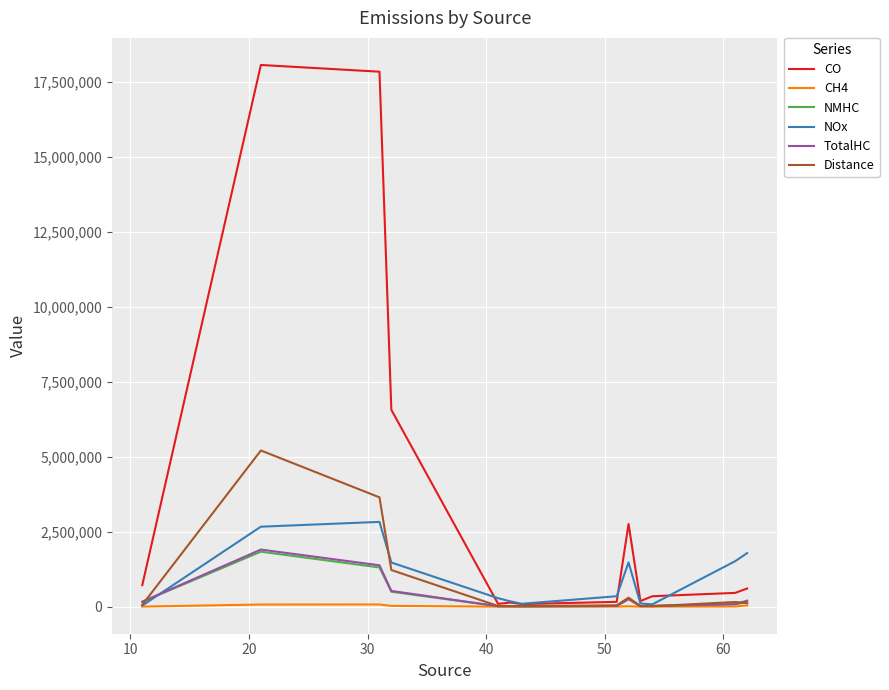

What is the greatest value displayed?

18076168